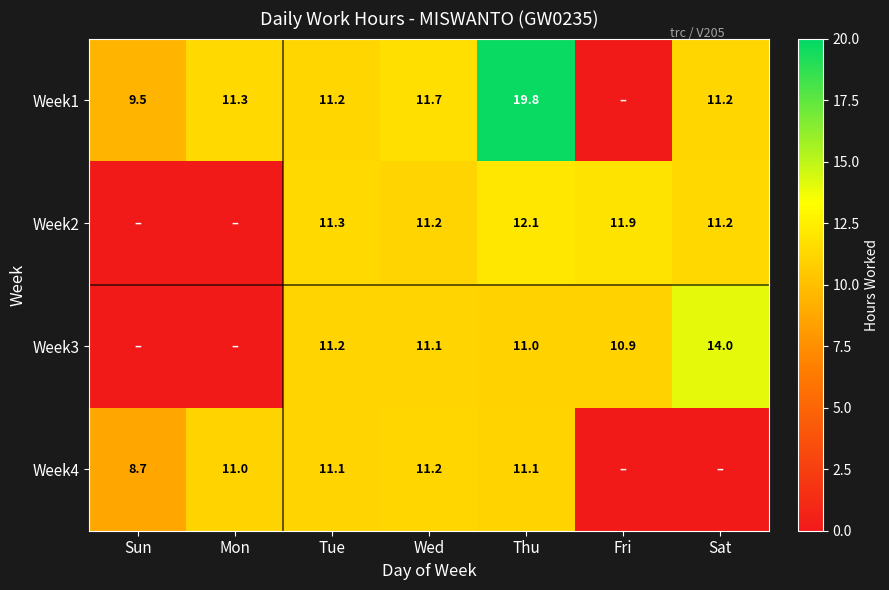

At how many categories does at least one series exceed 0?

7